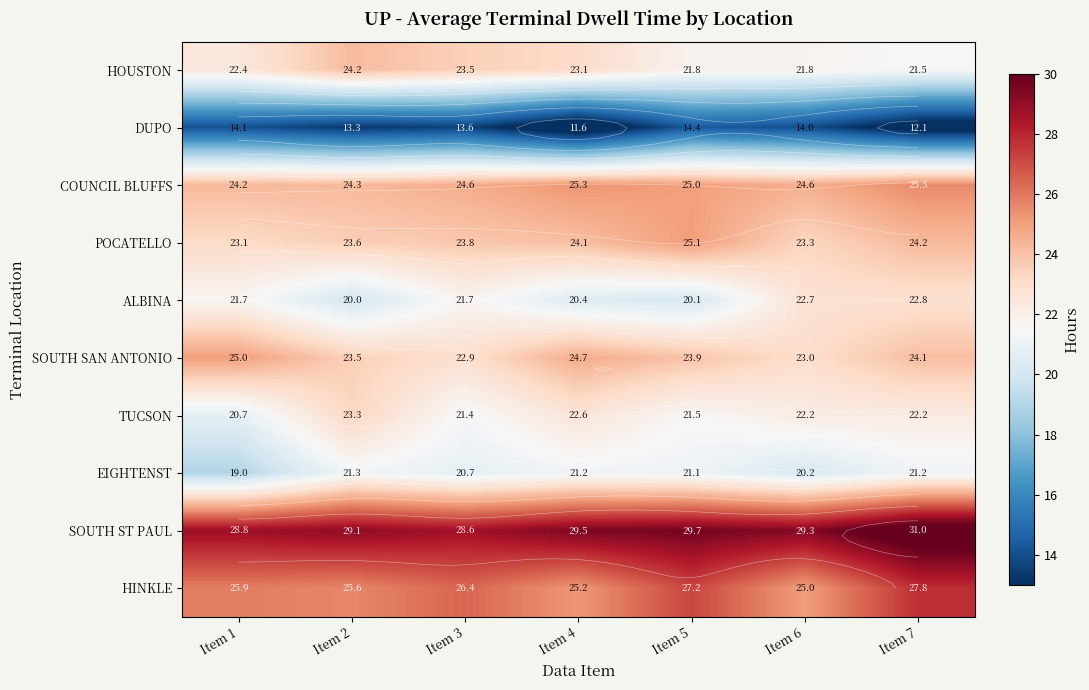

Which category has the lowest value across all series?

Item 4